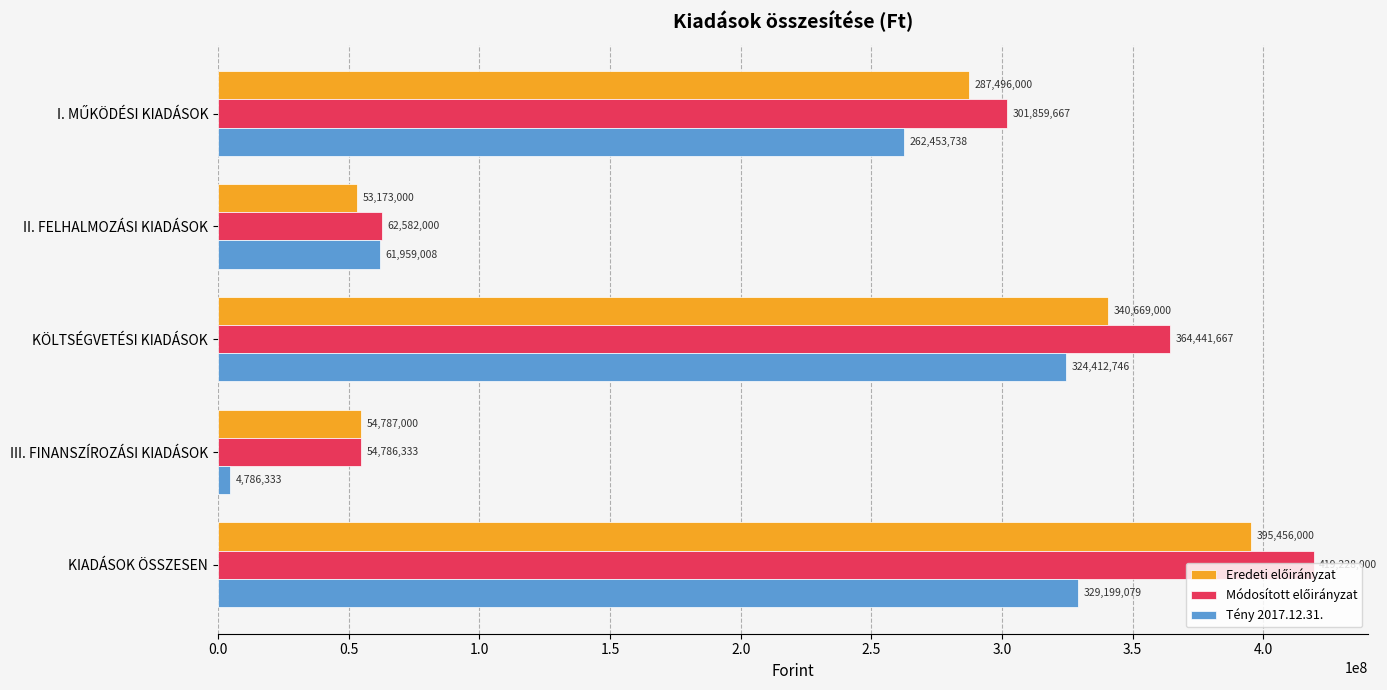

What is the sum of the Tény 2017.12.31. values at II. FELHALMOZÁSI KIADÁSOK and KÖLTSÉGVETÉSI KIADÁSOK?

386371754